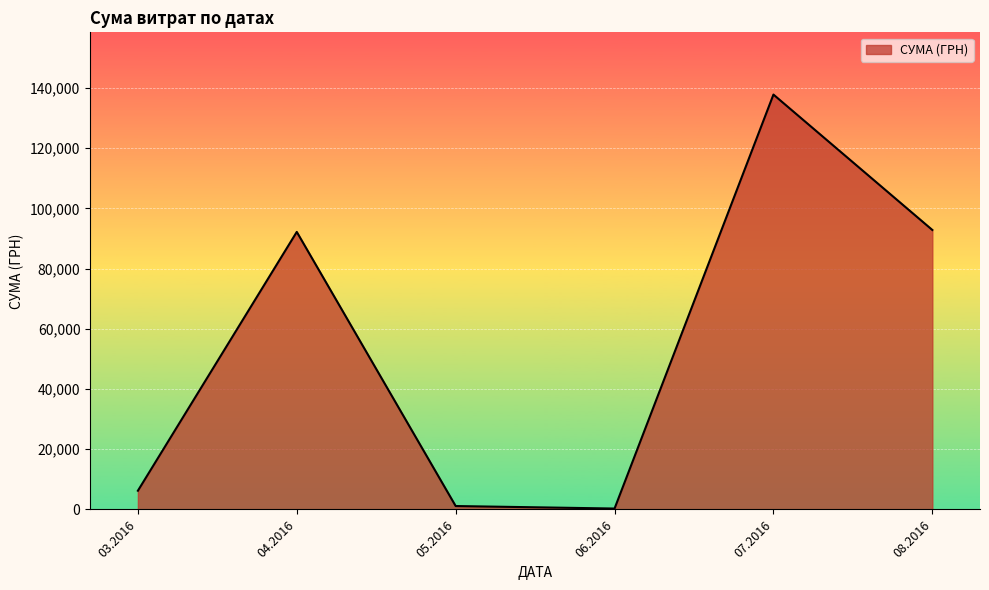

Is it true that the value at 07.2016 is 137843.0?

True